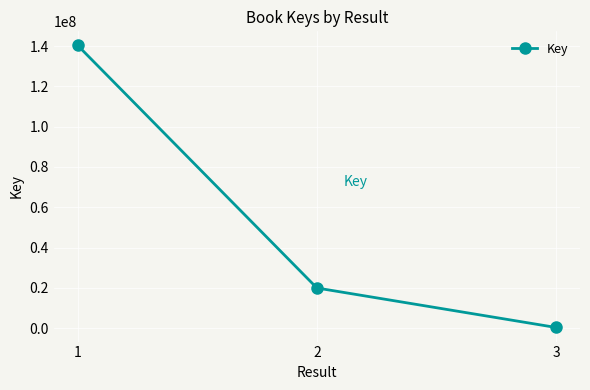

List the labels in order of value, largest first.

1, 2, 3